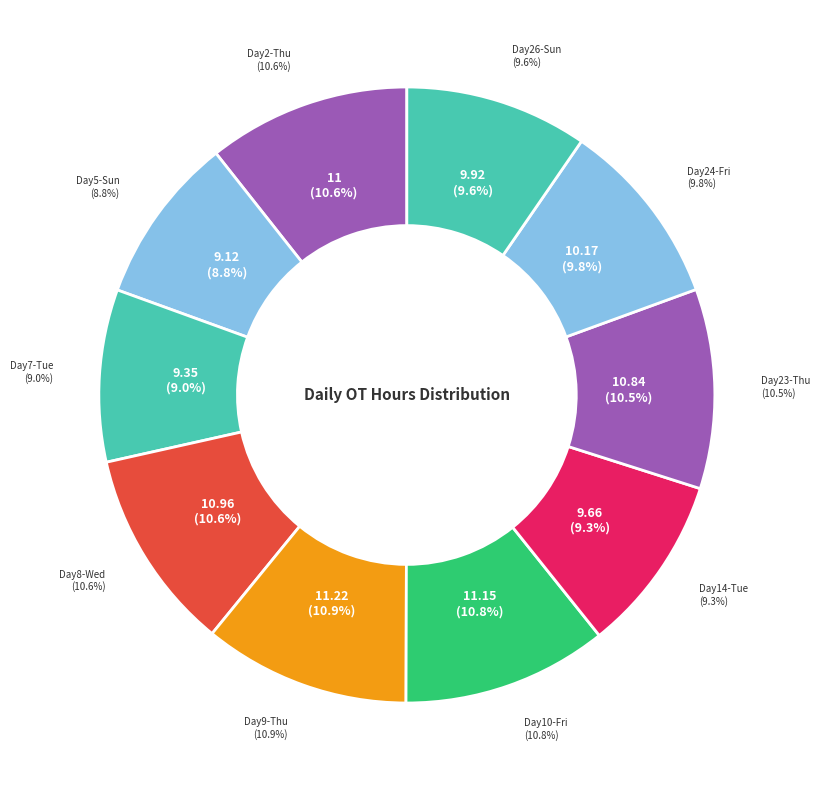

What percentage do Wed and Sat together represent?

10.6%